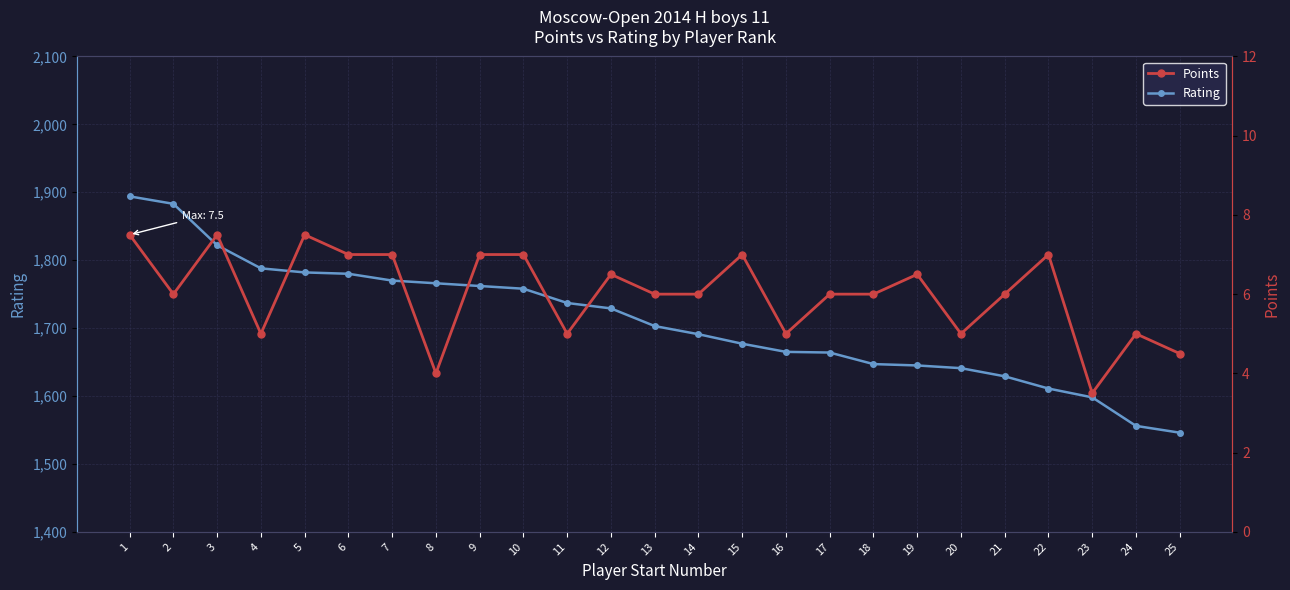

At which category is the sum across all series the highest?

1